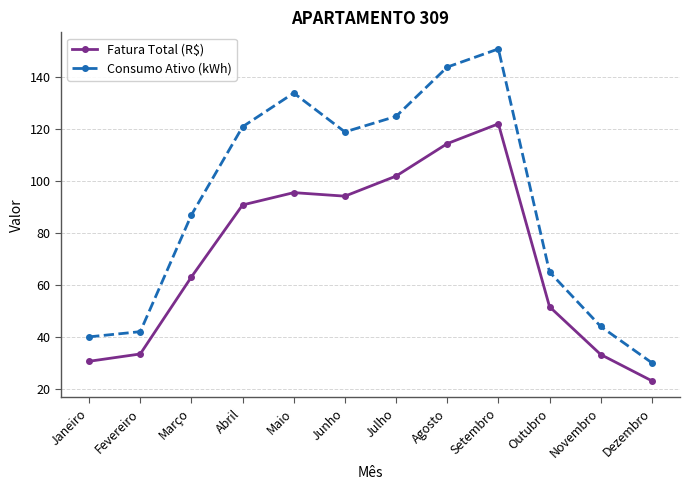

True or false: Fatura Total (R$) and Consumo Ativo (kWh) cross at least once.

False